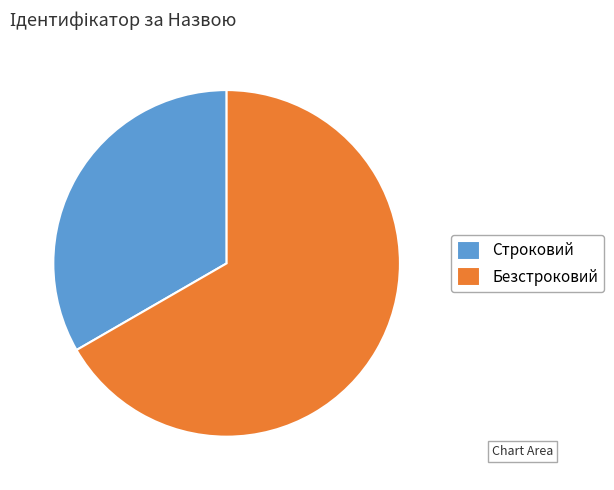

Which category has the biggest portion of the pie?

Безстроковий